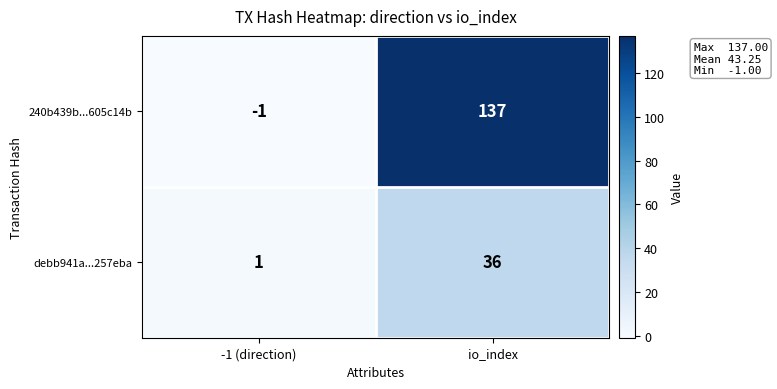

List the series in order of their peak value, lowest first.

debb941a...257eba, 240b439b...605c14b